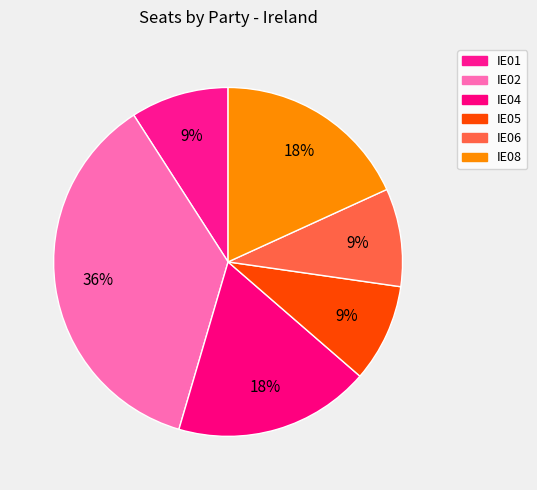

Rank the categories by value from highest to lowest.

IE02, IE04, IE08, IE01, IE05, IE06